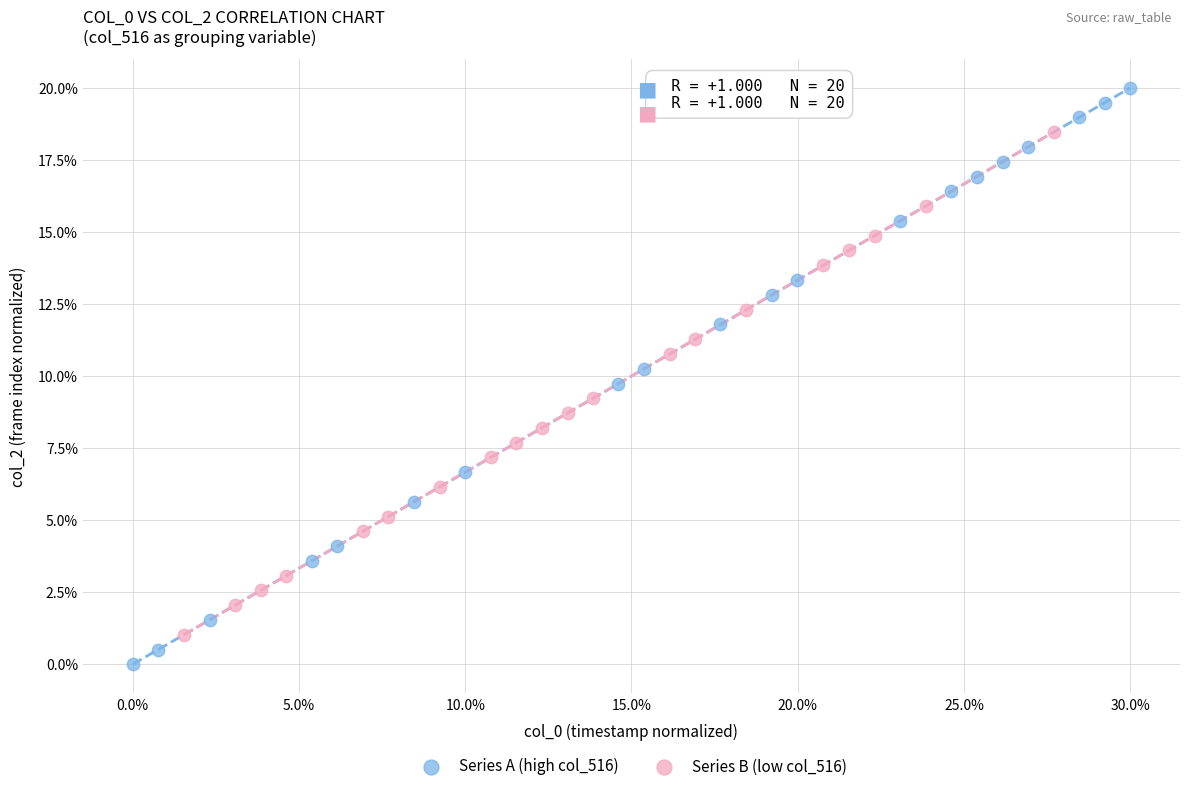

Which series contains the lowest Y value?

Series A (high col_516)